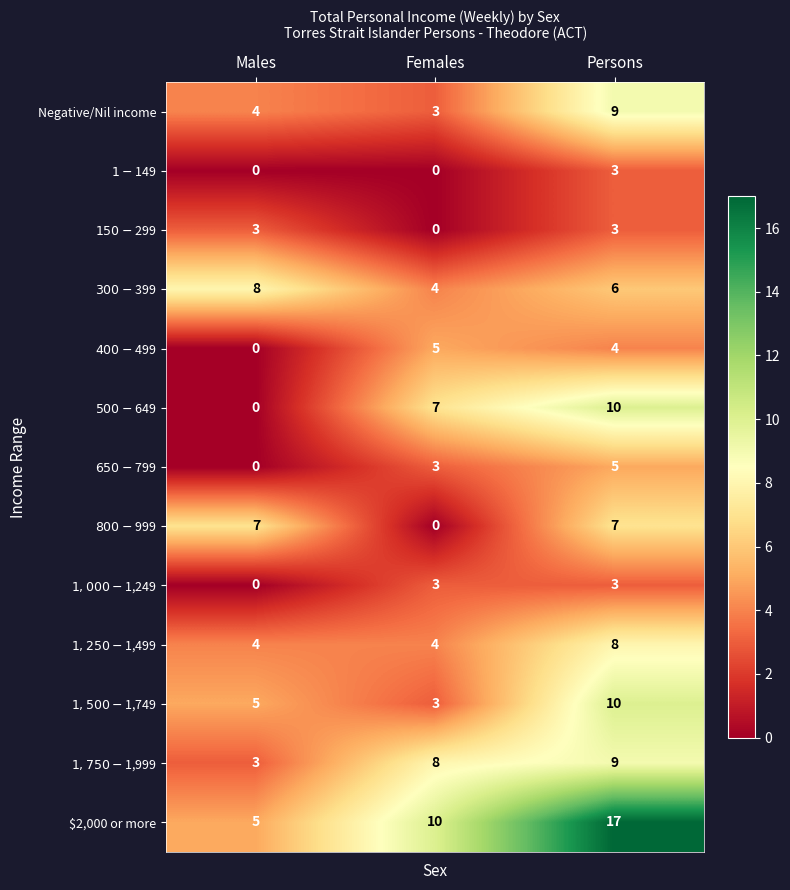

True or false: $2,000 or more has a value of 29 at Persons.

False